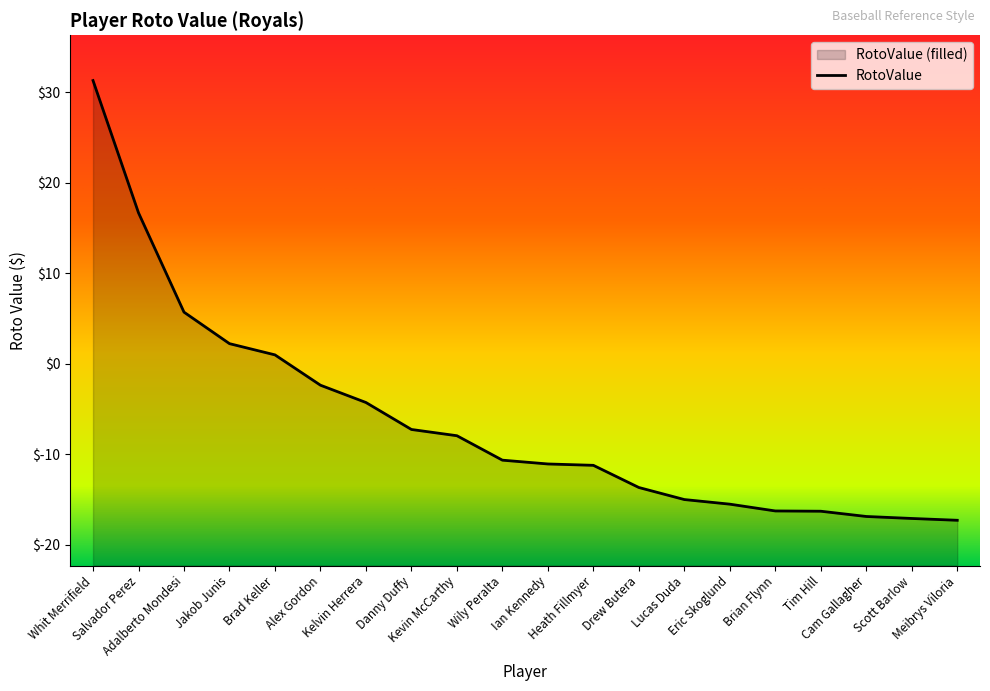

True or false: the data has more than 0 interior local peaks.

False